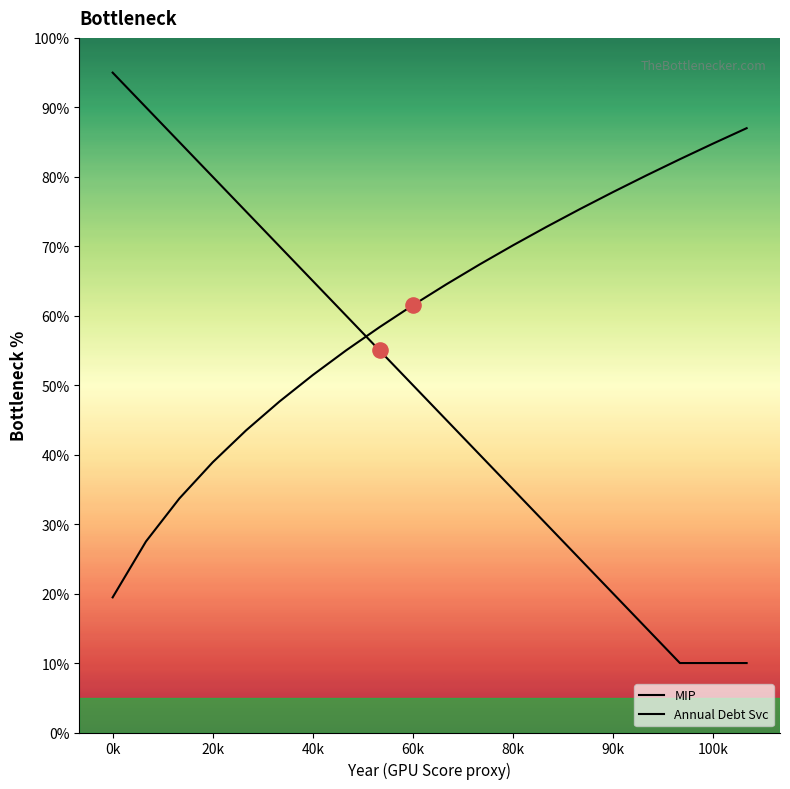

What is the total value across all series at 60k?

111.5